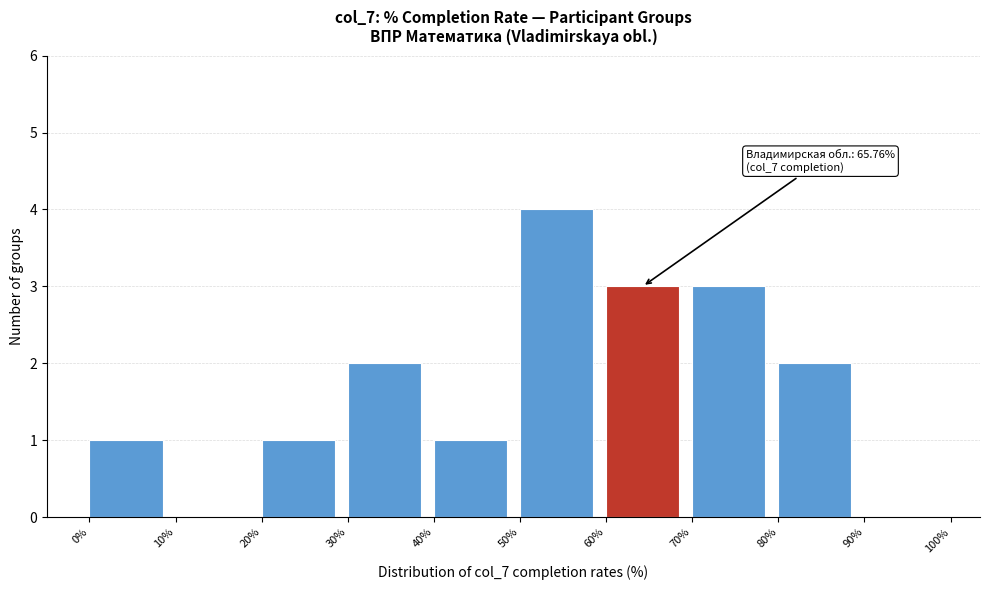

Over which range of the x-axis is the bar tallest?

50% to 60%